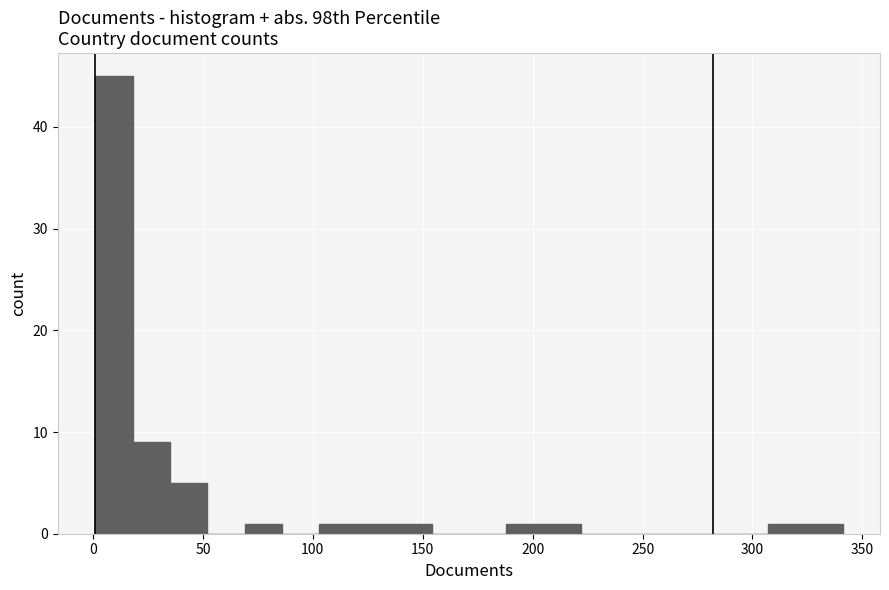

Read against the x-axis, roughly where is the centre of the tallest bar?

10